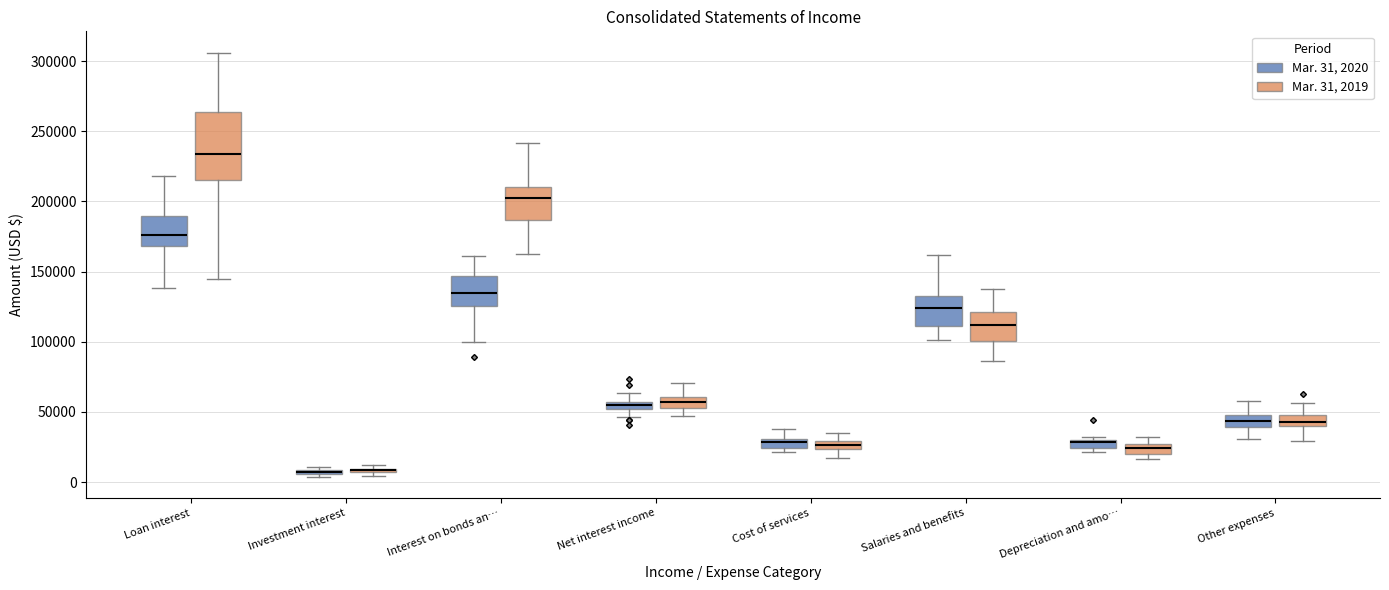

Where is the lower edge of the box for Depreciation and amo… (Mar. 31, 2020) on the y-axis? The values are not printed on the chart, so give them approximately, as read against the axis.

25000